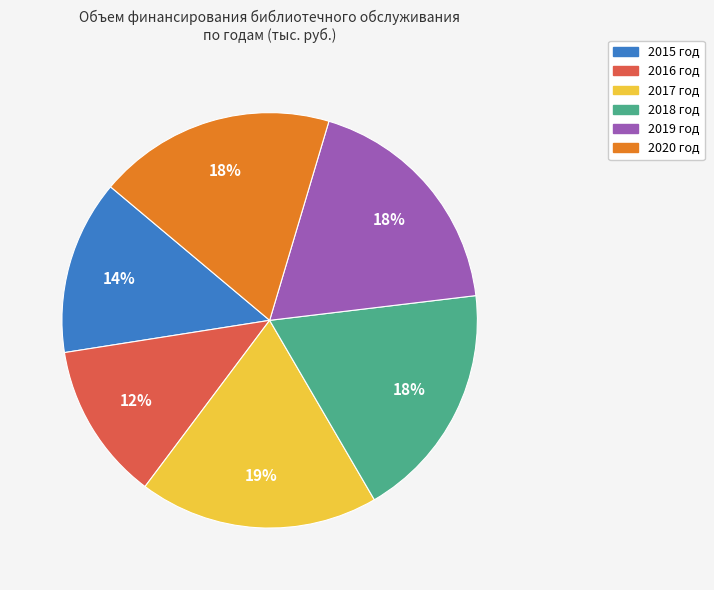

Combined, do 2019 год and 2018 год account for over 50%?

No